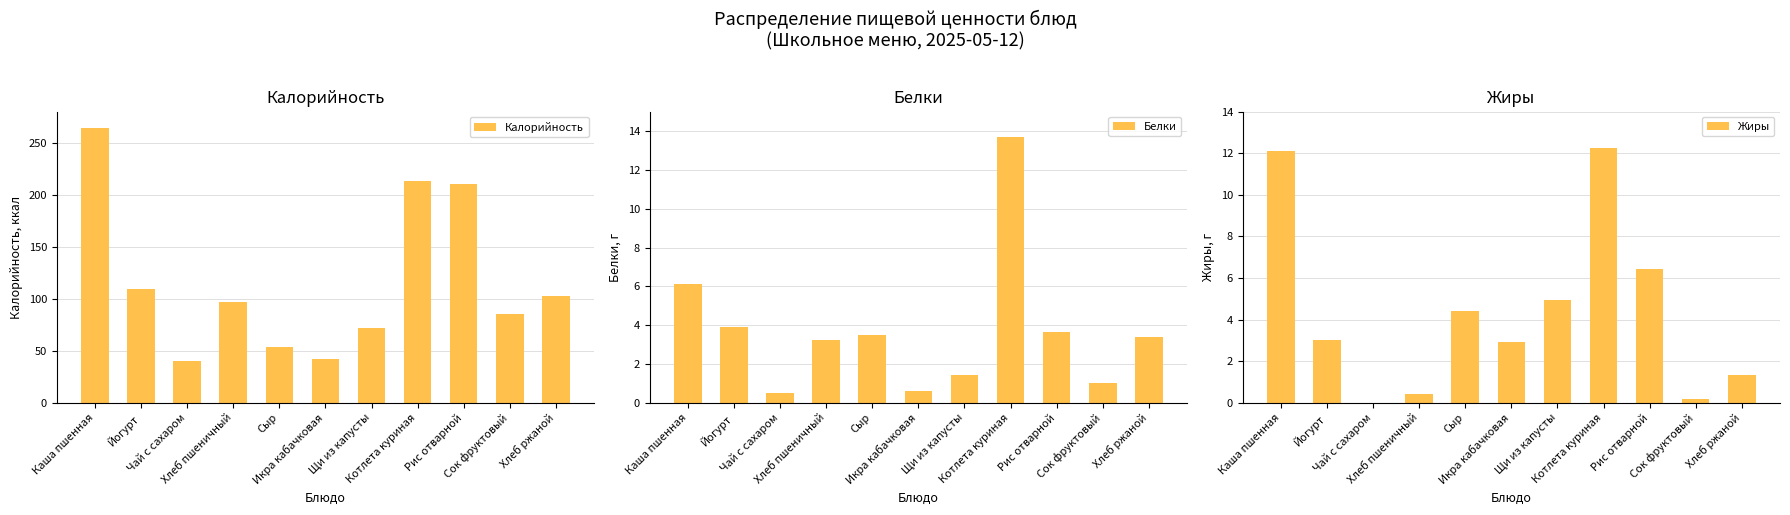

Count the number of data series in this chart.

3